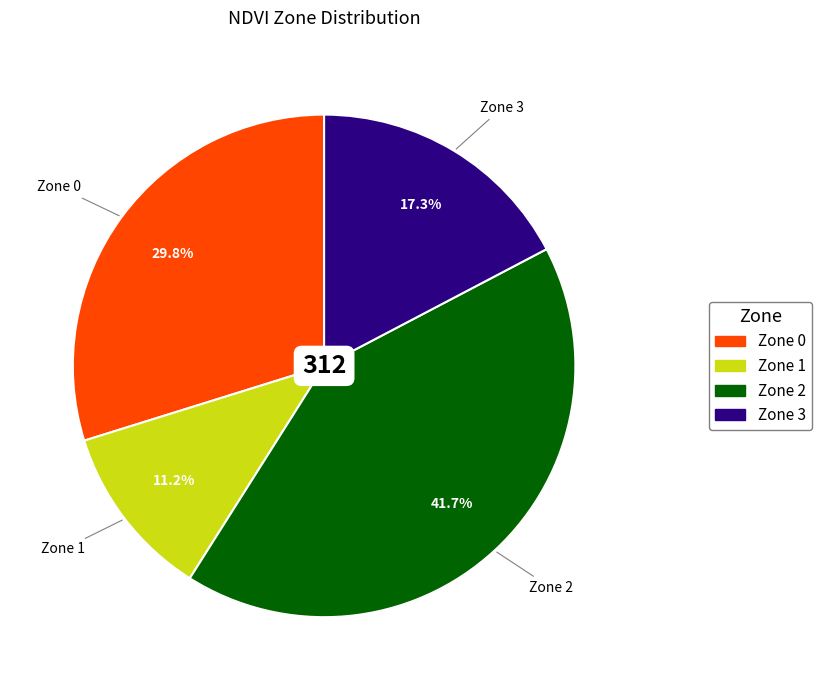

Count the number of slices in the pie.

4